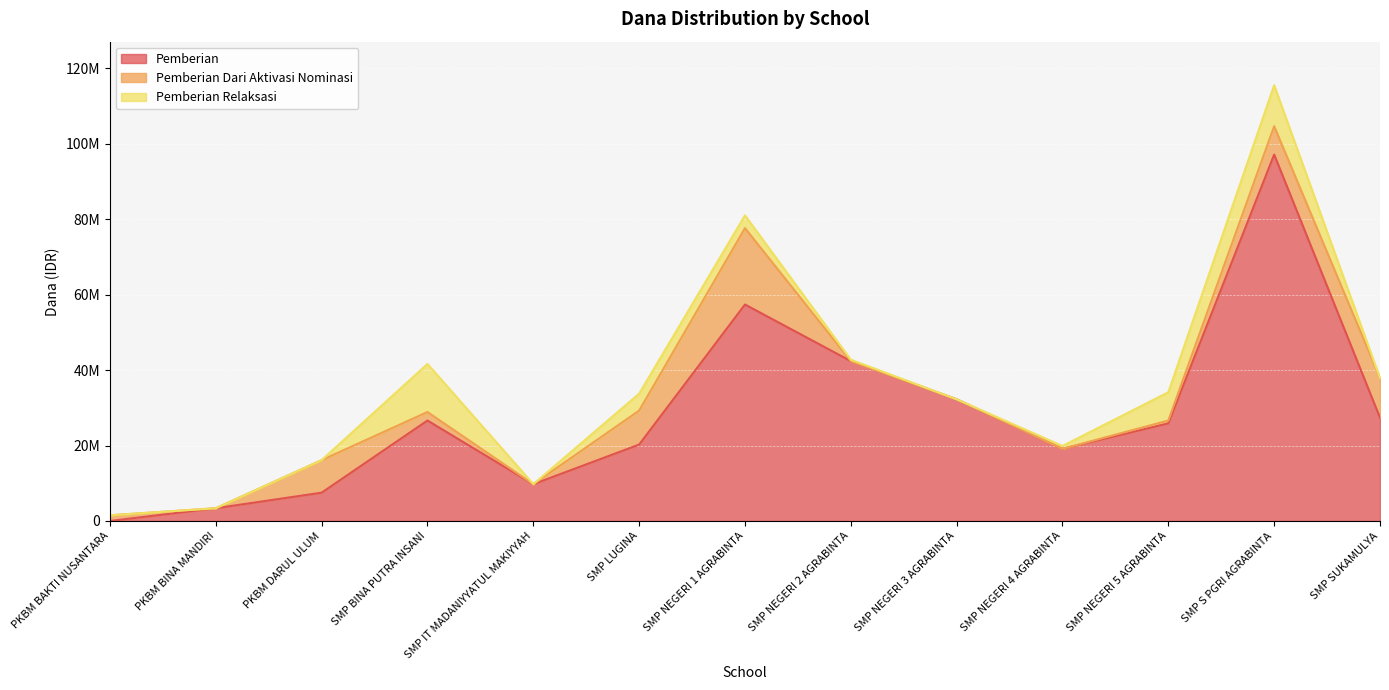

What is the total value across all series at PKBM DARUL ULUM?

16125000